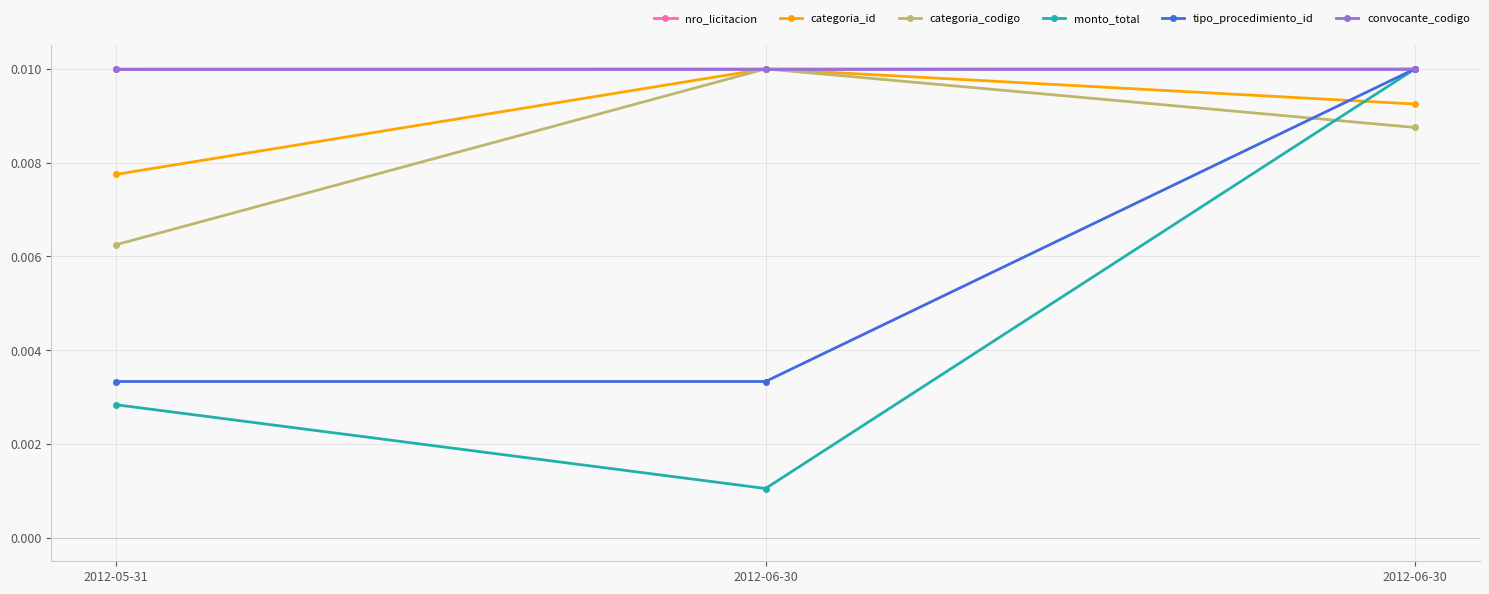

Does the chart display data point markers on the line(s)?

Yes